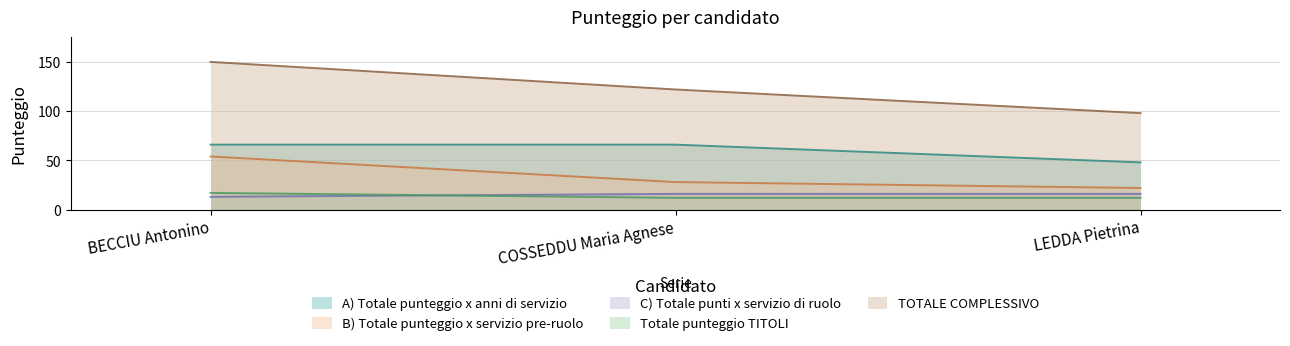

Where is C) Totale punti x servizio di ruolo nearest to the value 14?

BECCIU Antonino